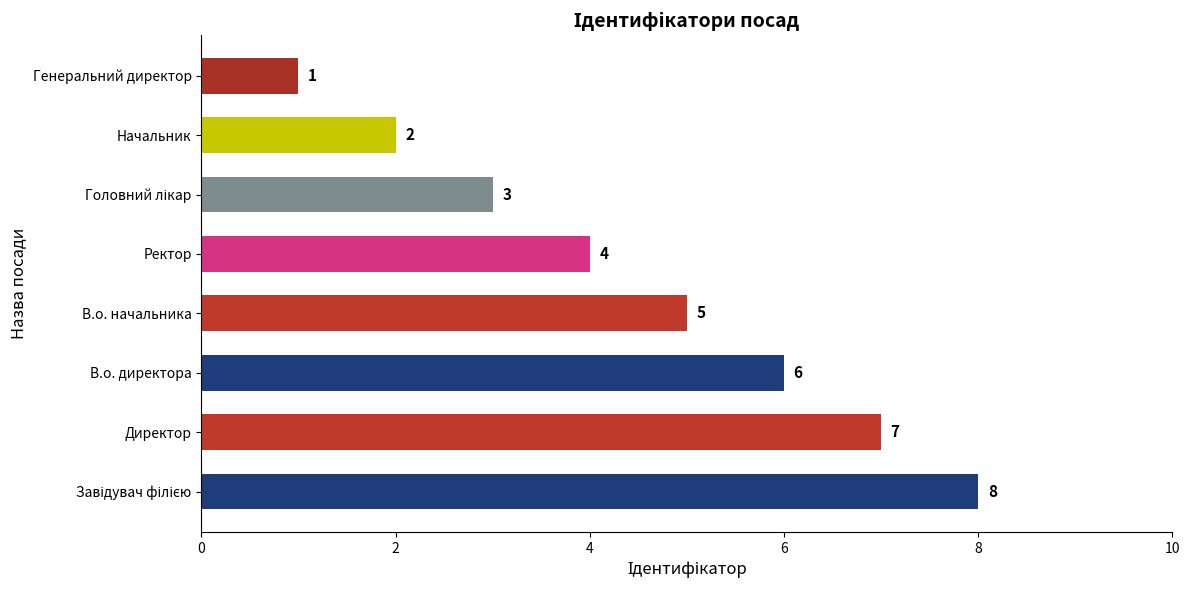

How many series are shown in this chart?

1